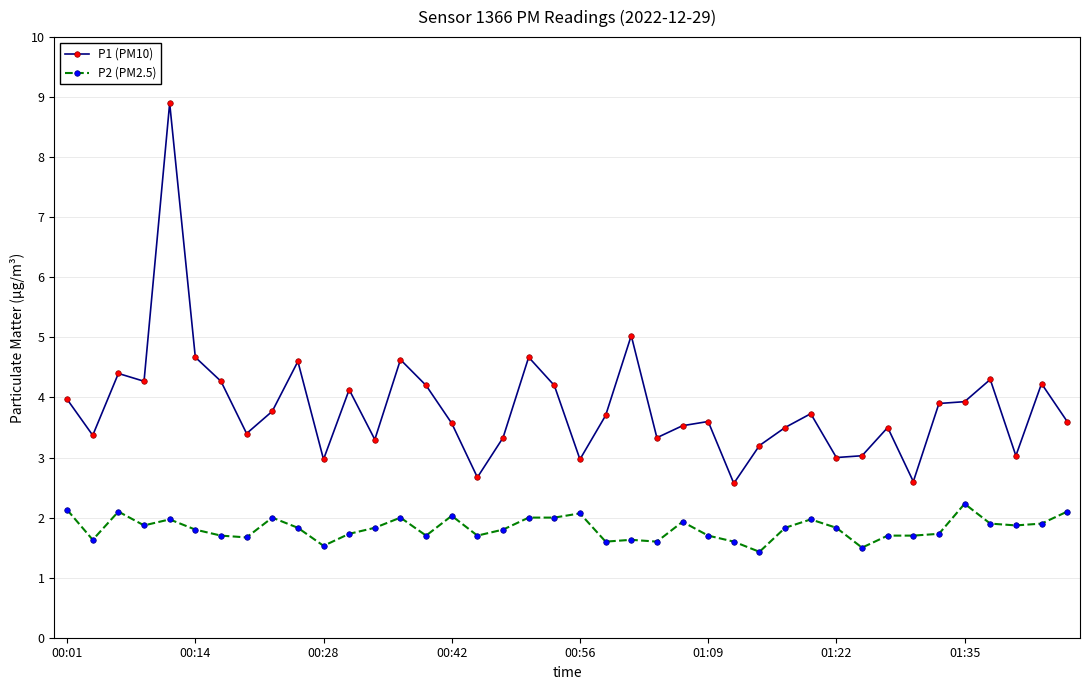

Rank the series by their average value, from highest to lowest.

P1 (PM10), P2 (PM2.5)